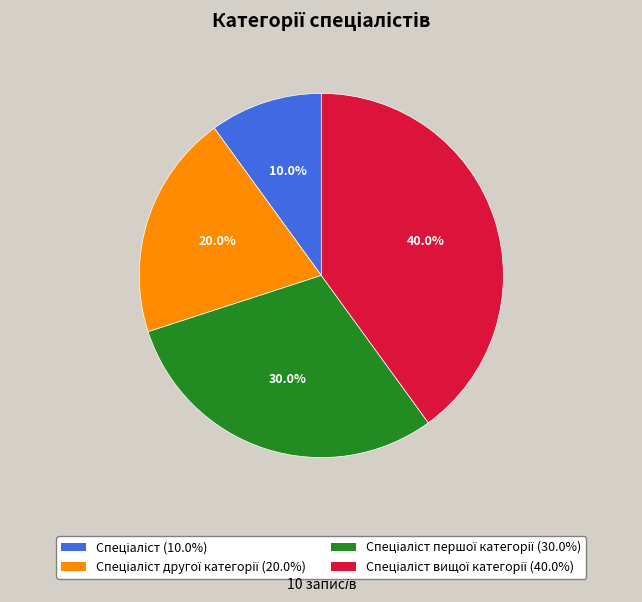

Count the number of slices in the pie.

4